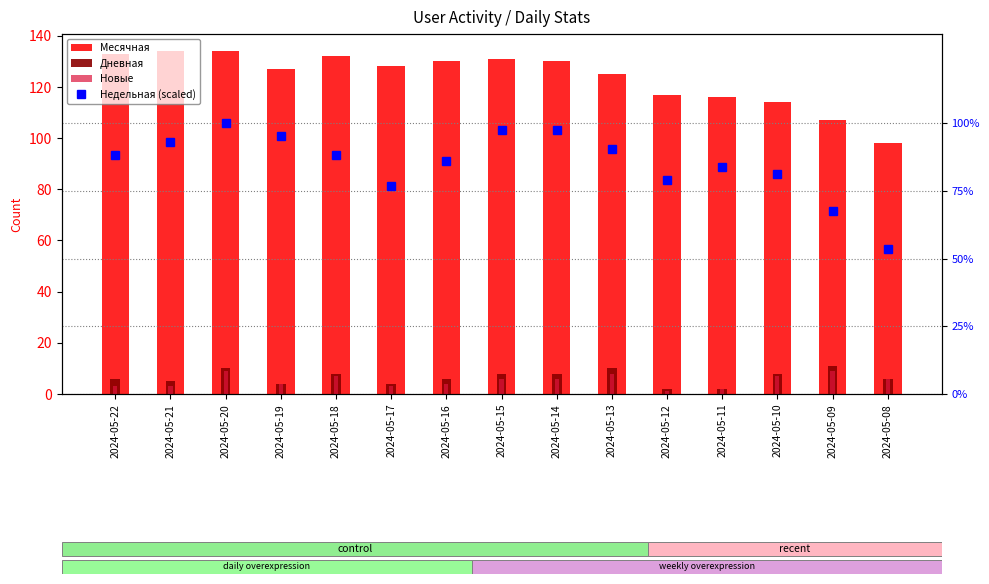

What is the minimum value for Дневная?

2.0